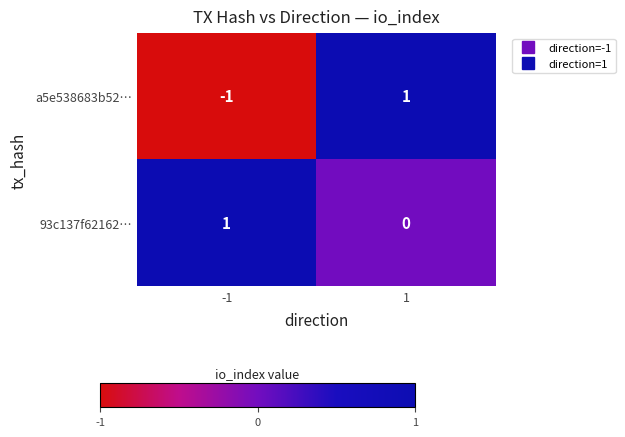

Reading left to right, extract all data points from this chart.

a5e538683b52…: -1	1
93c137f62162…: 1	0